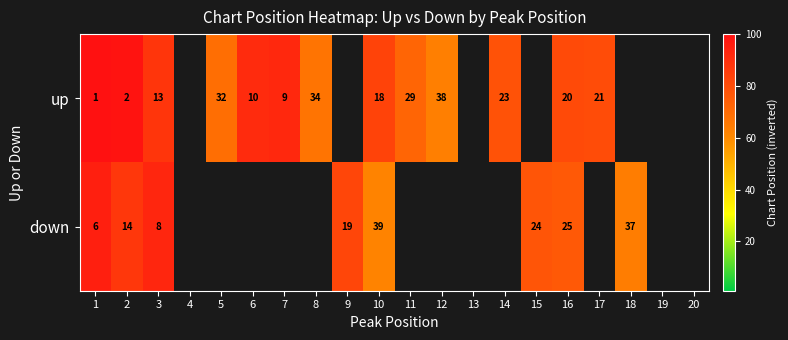

What is the total value across all series at 3?

21